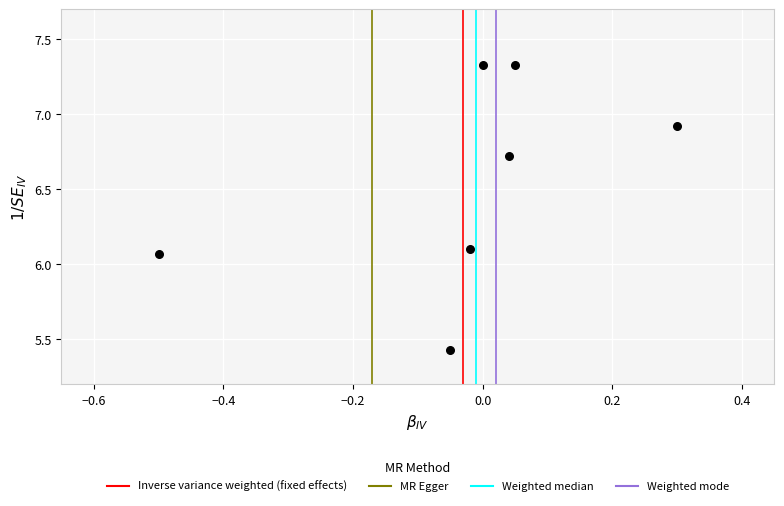

What is the average Y value?

6.6